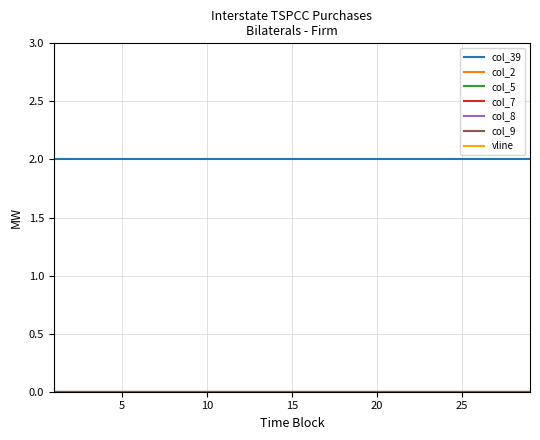

What is the total value across all series at 2?

2